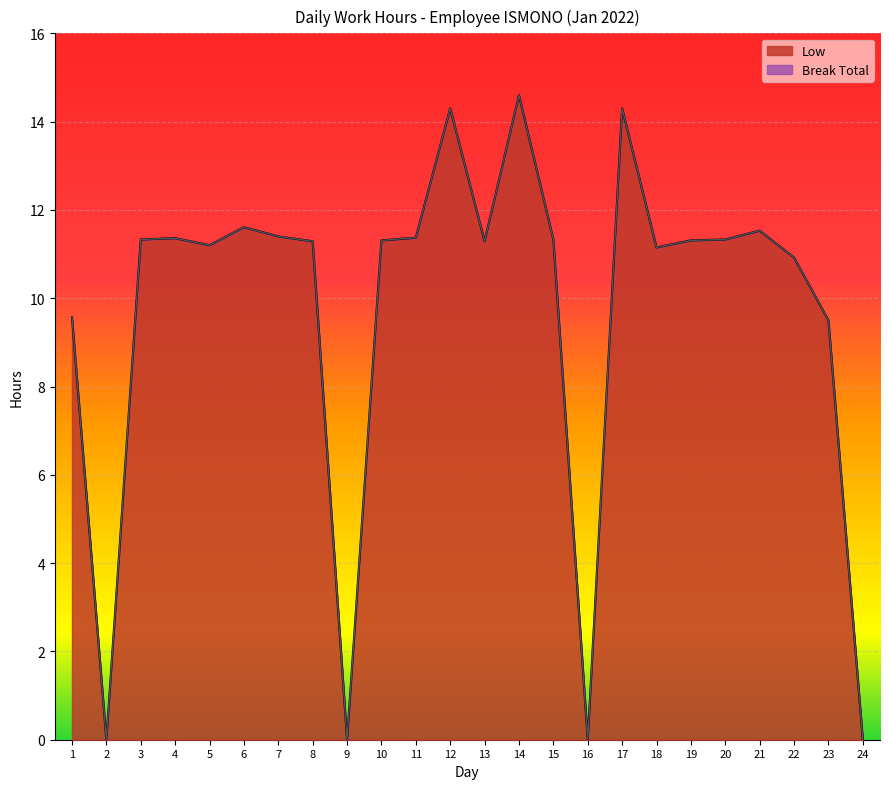

What is the sum of all values?

232.0